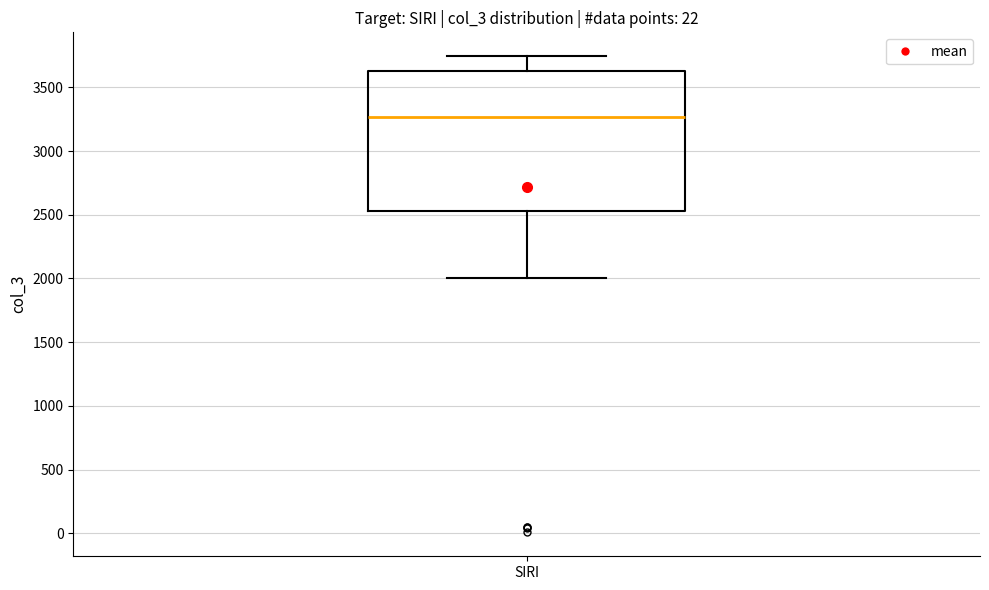

Transcribe this box plot: give where the median line is, the range the box spans, and where the two whiskers end, as read against the y-axis. The values are not printed on the chart, so give them approximately, as read against the axis.

median 3250, box 2550 to 3650, whiskers 2000 to 3750